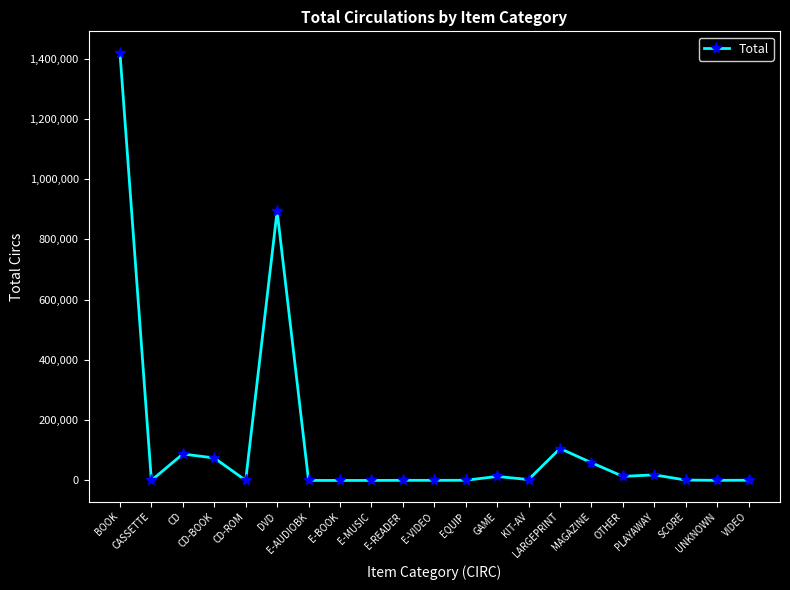

True or false: there are more than 2 points higher than both neighbors.

True